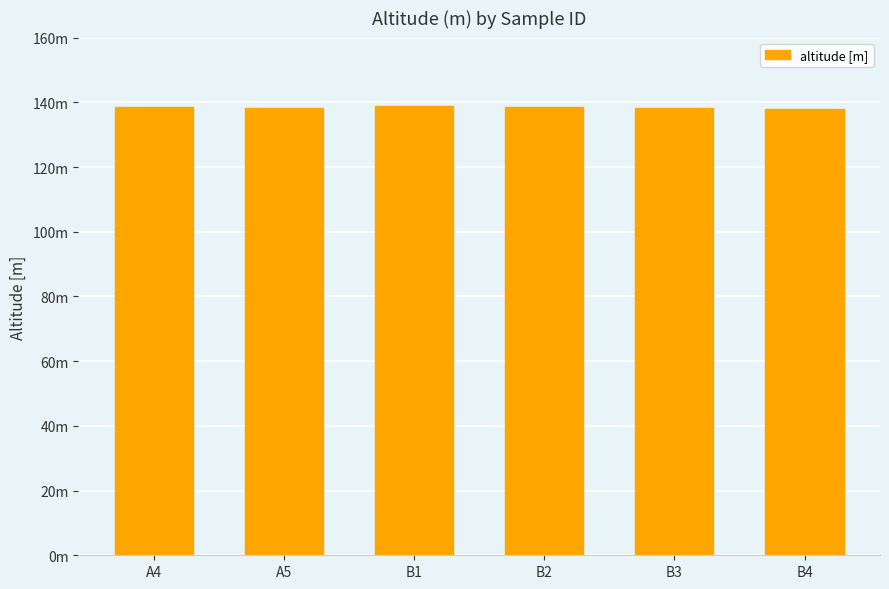

What position from the right is B2?

3